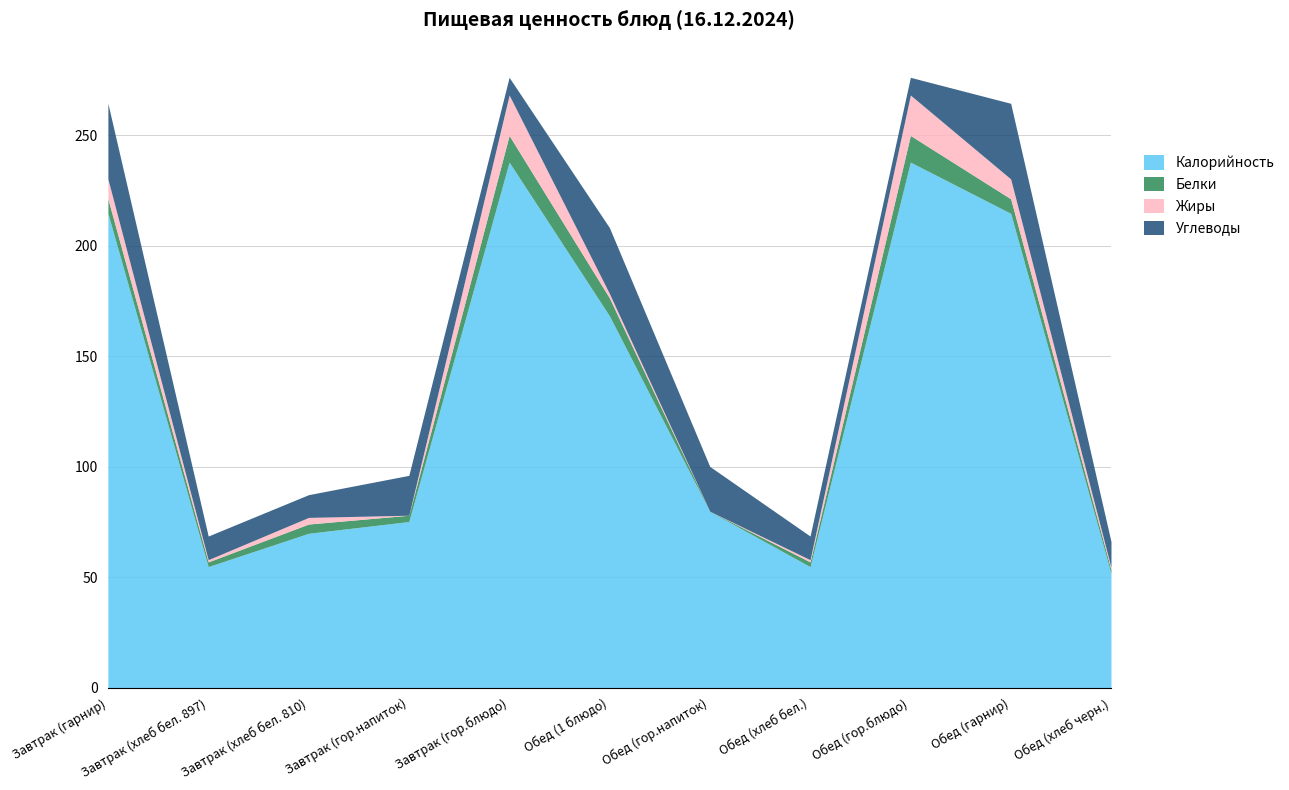

At which label does Жиры first exceed 2?

Завтрак (гарнир)